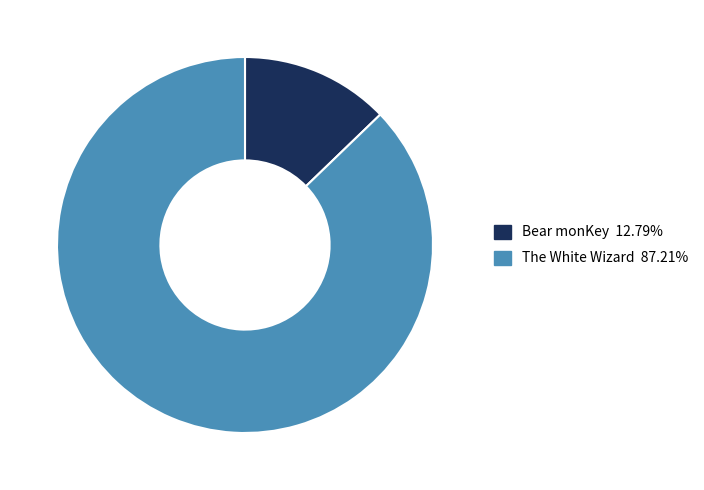

Count the number of slices in the pie.

2